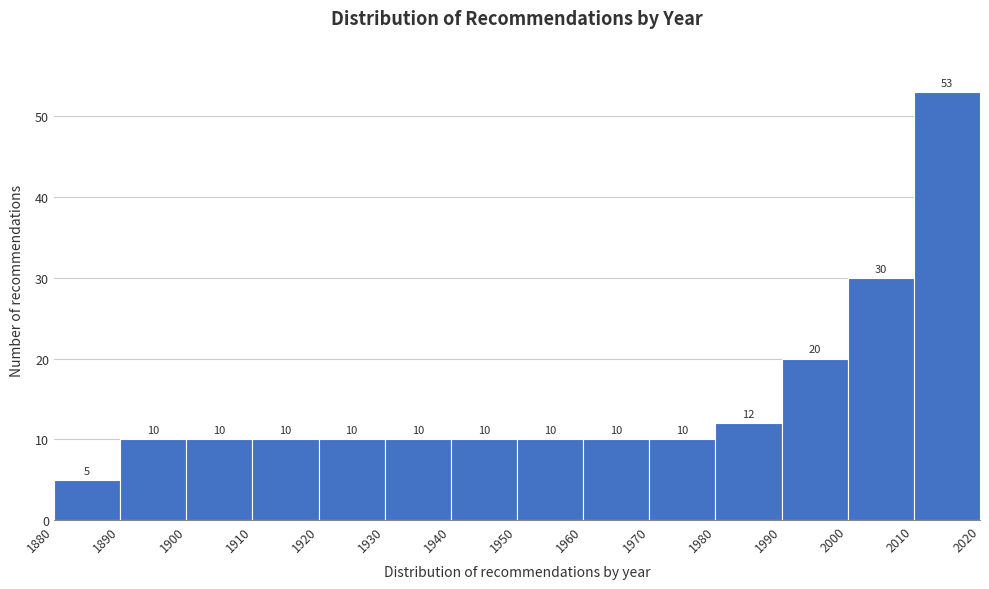

Reading left to right, list every bar in this chart as the range it spans on the x-axis followed by its height.

1880 to 1890: 5
1890 to 1900: 10
1900 to 1910: 10
1910 to 1920: 10
1920 to 1930: 10
1930 to 1940: 10
1940 to 1950: 10
1950 to 1960: 10
1960 to 1970: 10
1970 to 1980: 10
1980 to 1990: 12
1990 to 2000: 20
2000 to 2010: 30
2010 to 2020: 53